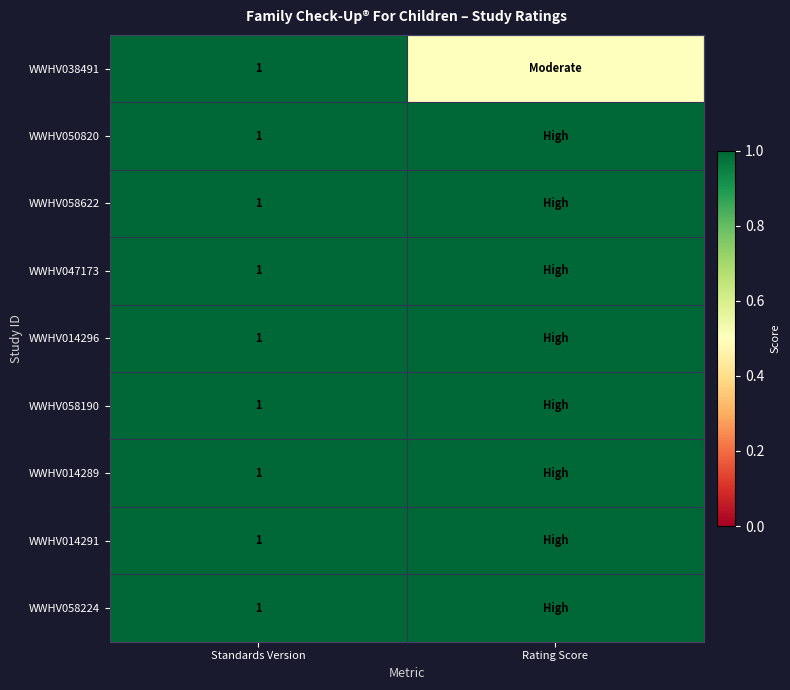

True or false: WWHV014291 has a value of 1.0 at Standards Version.

True